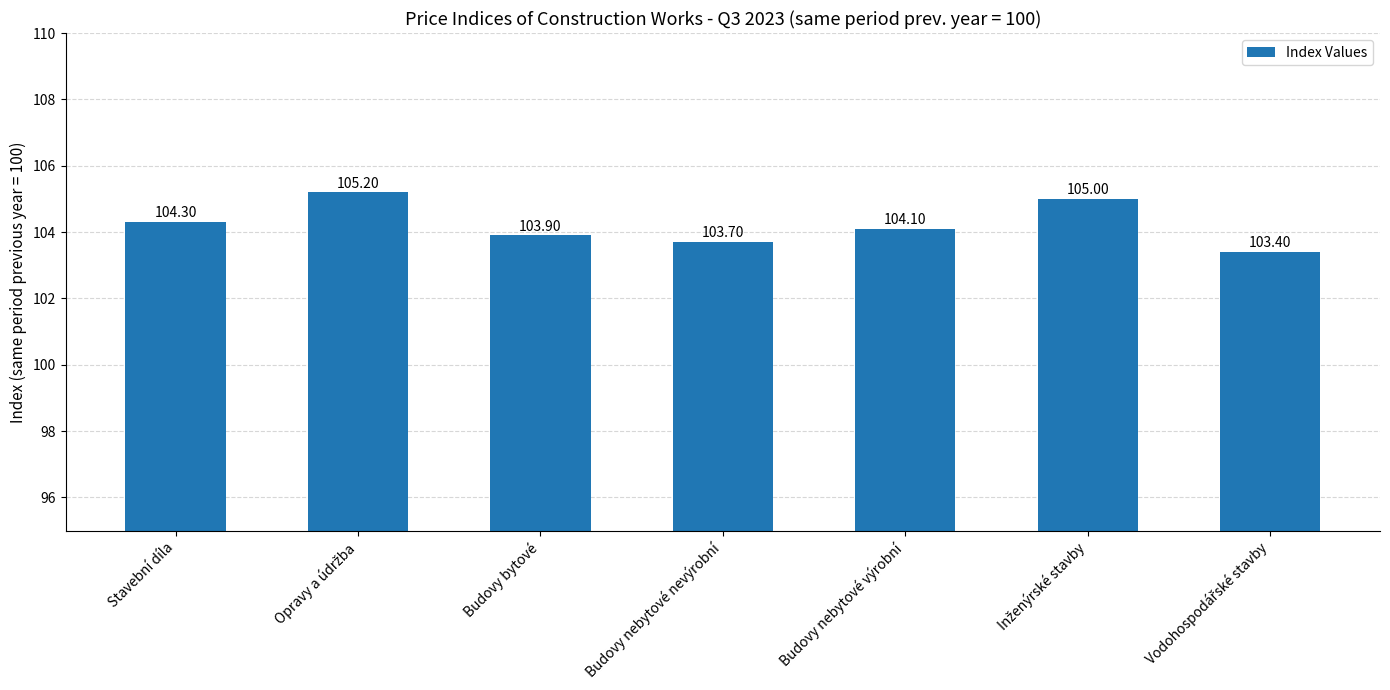

What is the smallest value displayed?

103.4